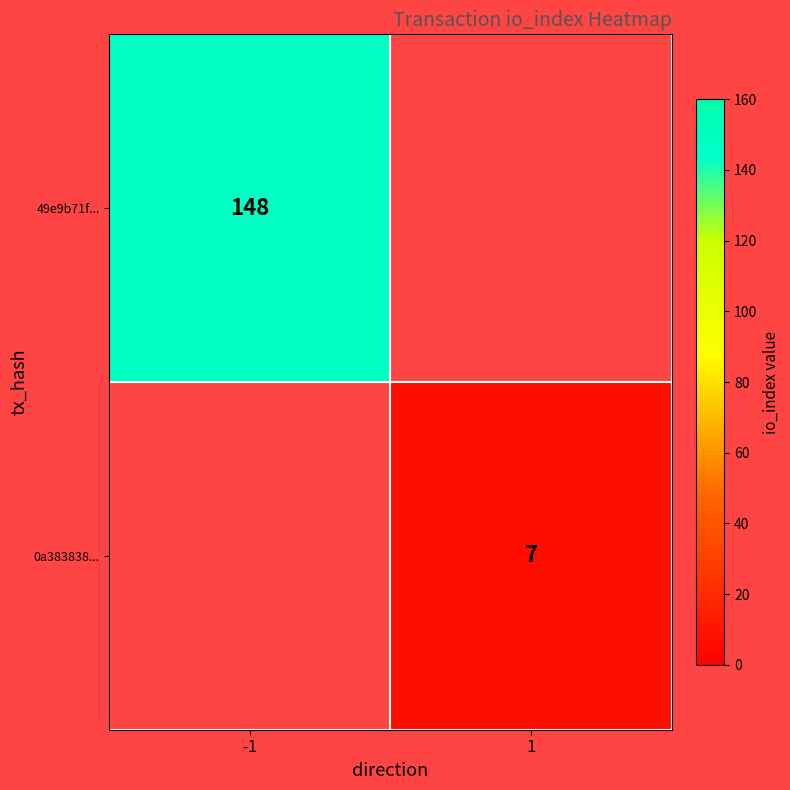

How many series are shown in this chart?

2